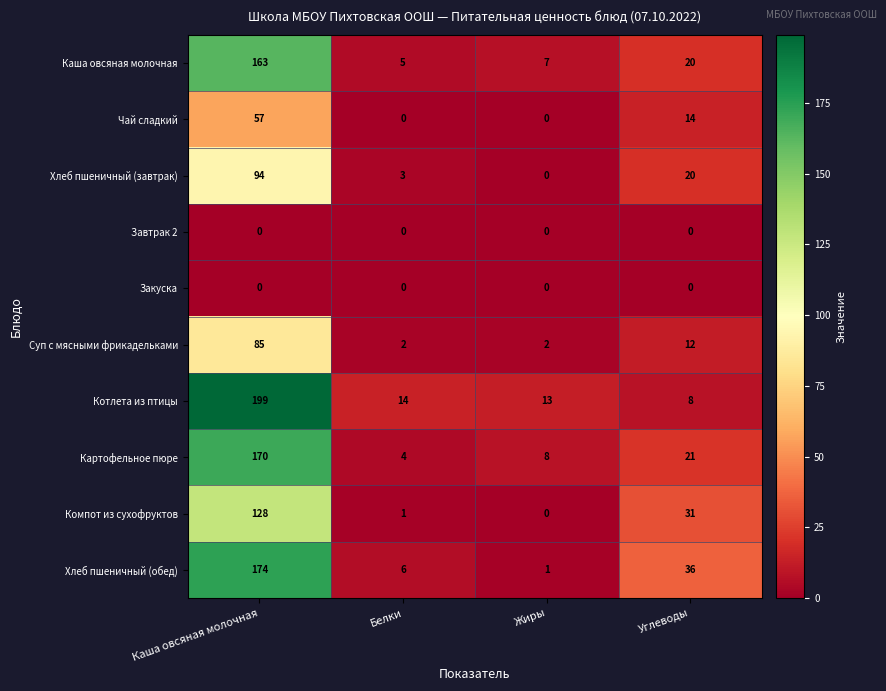

List the labels in order of Котлета из птицы value, largest first.

Каша овсяная молочная, Белки, Жиры, Углеводы